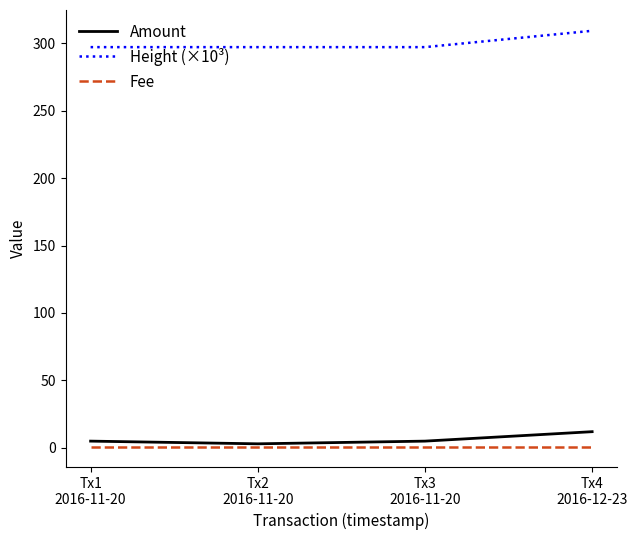

Is this an area chart (filled region under the line)?

No